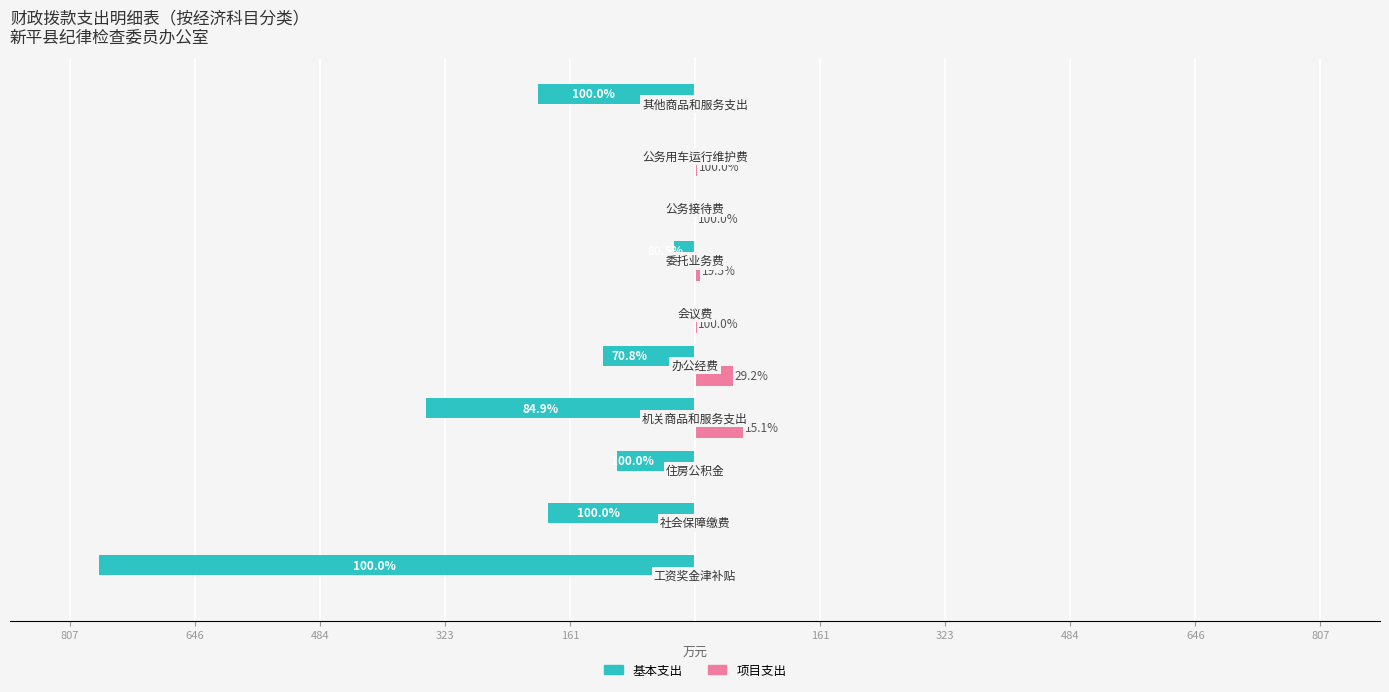

How many distinct data groups are displayed?

2